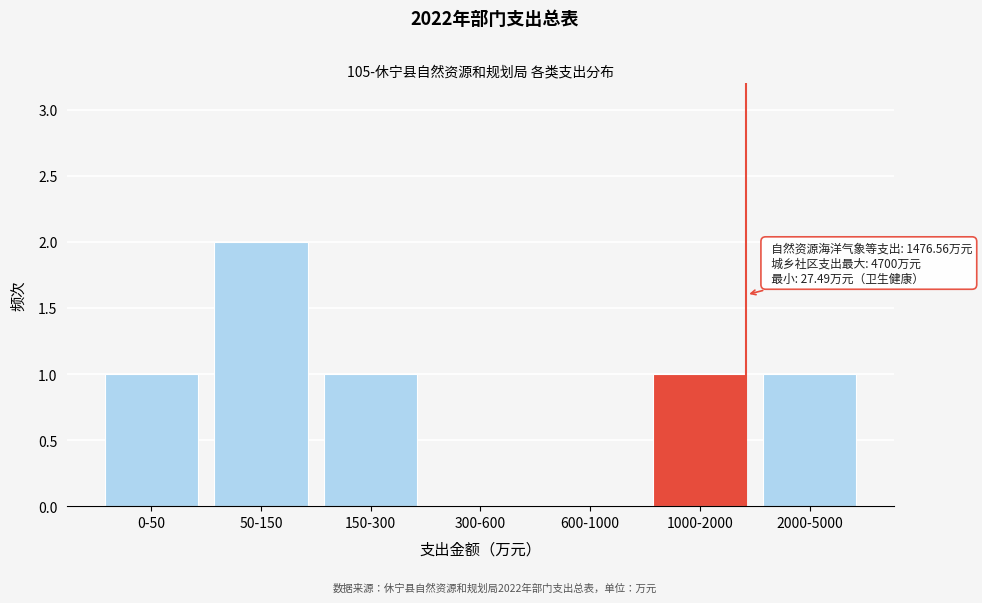

Reading left to right, list all the values displayed in this chart.

0-50=1	50-150=2	150-300=1	300-600=0	600-1000=0	1000-2000=1	2000-5000=1